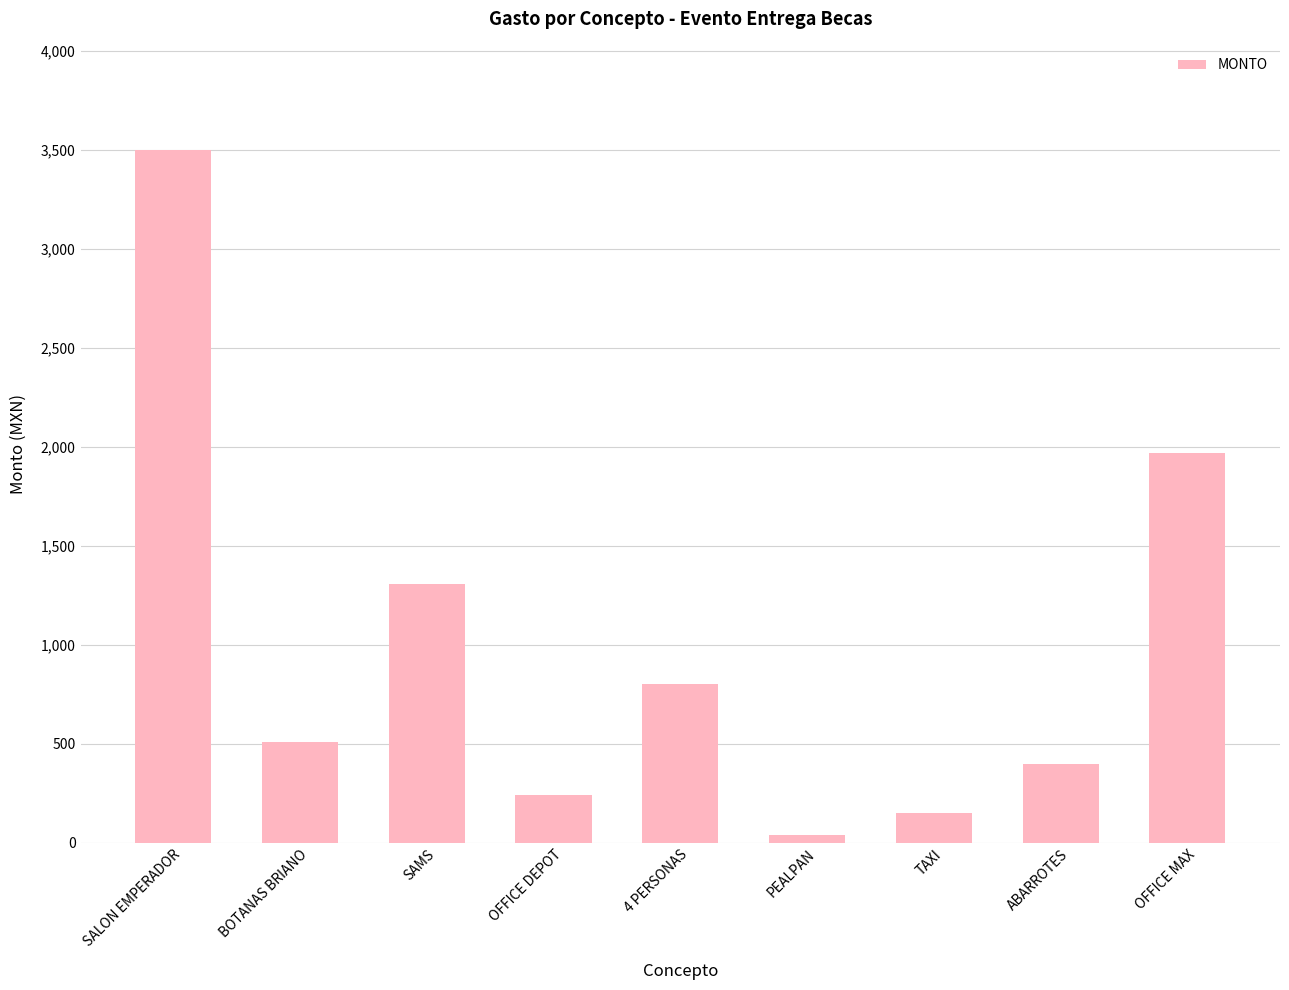

At which label is the value closest to 1768?

OFFICE MAX